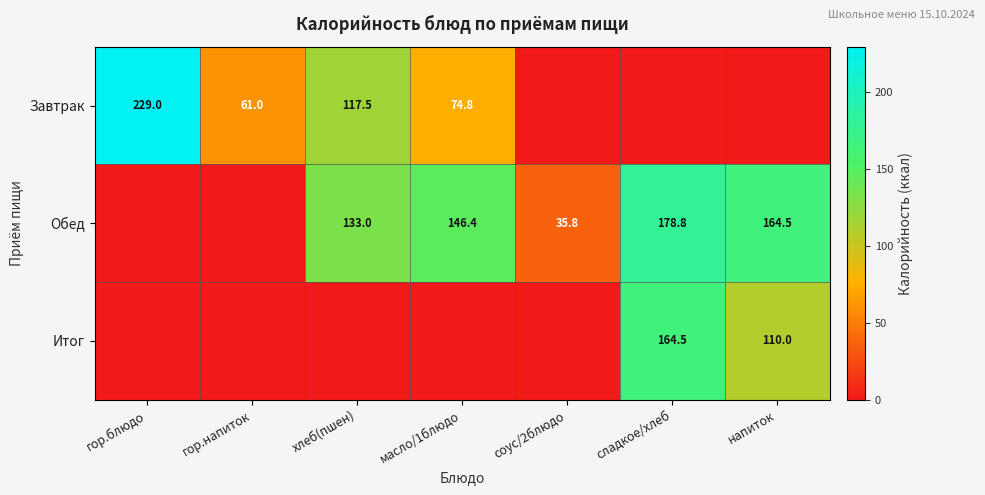

True or false: Обед has a value of 94.4 at напиток.

False